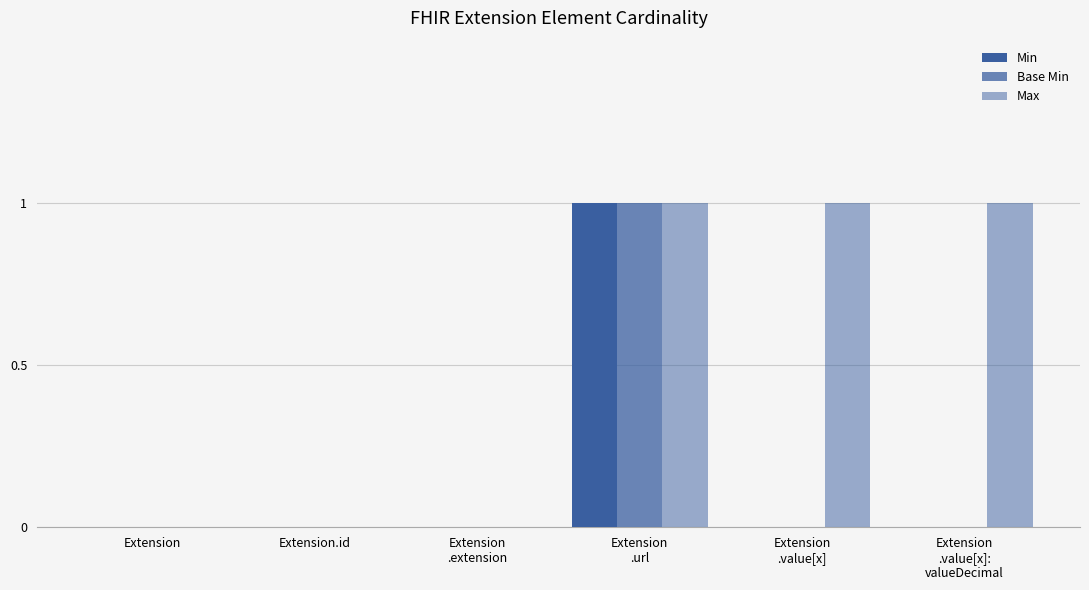

How many groups of bars are there?

6